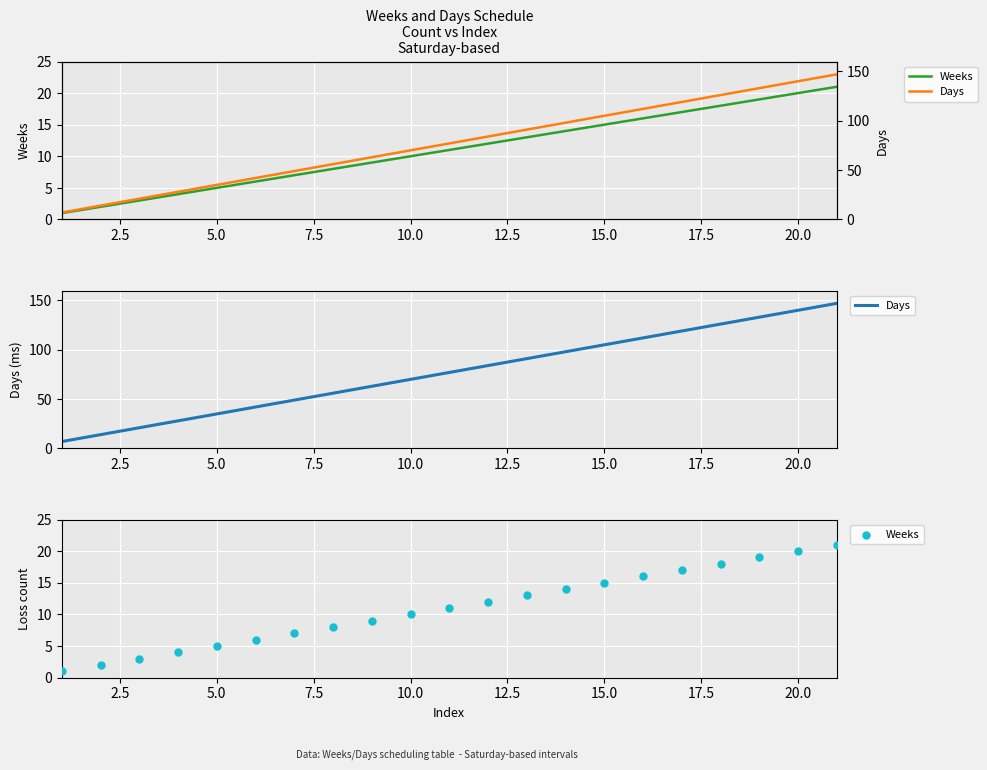

Is the value of Days at 5.0 greater than the value of Weeks at 12?

Yes